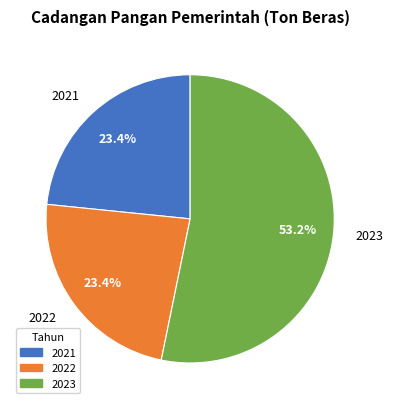

True or false: 2023 accounts for 66% of the total.

False